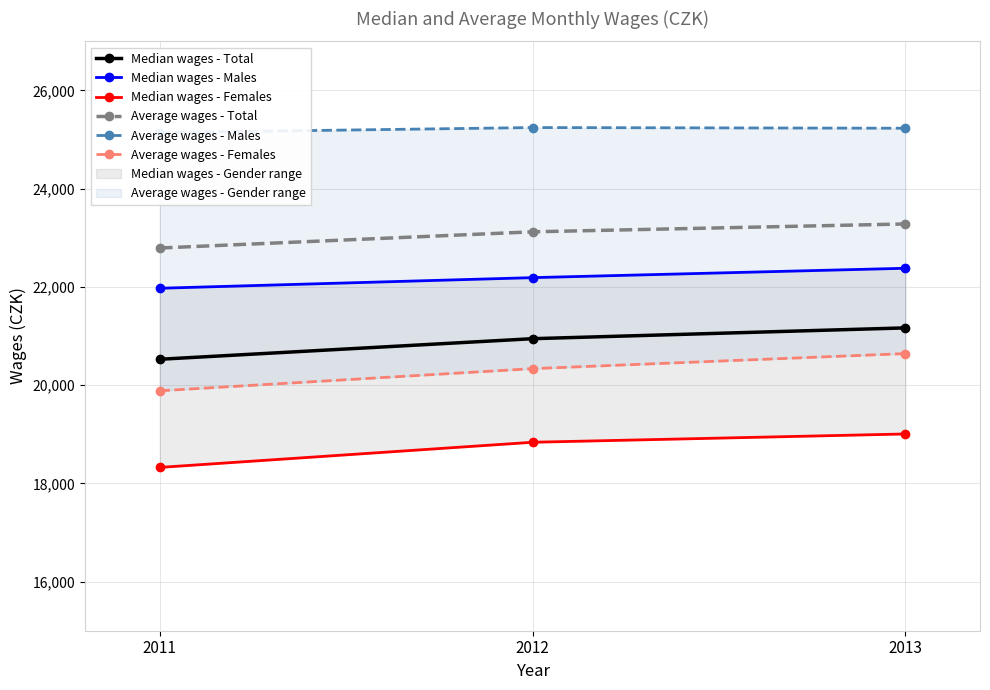

At which category is the sum across all series the highest?

2013